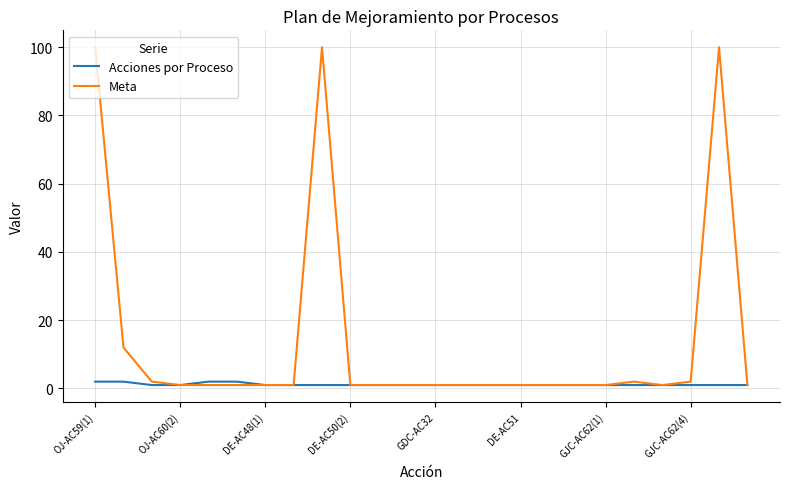

True or false: Meta has more than 1 interior local peaks.

True